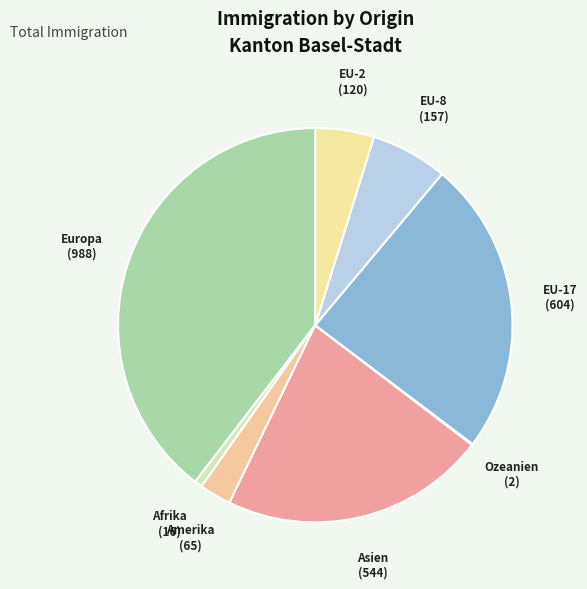

Is there any slice that represents more than half of the pie?

No